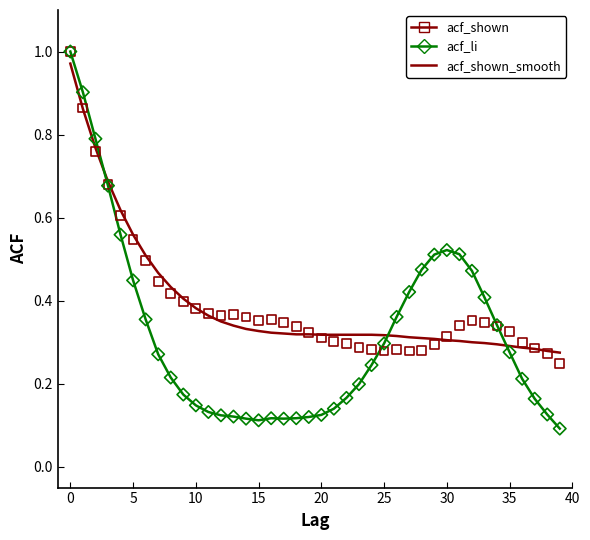

Which series contains the lowest Y value?

acf_li (line)